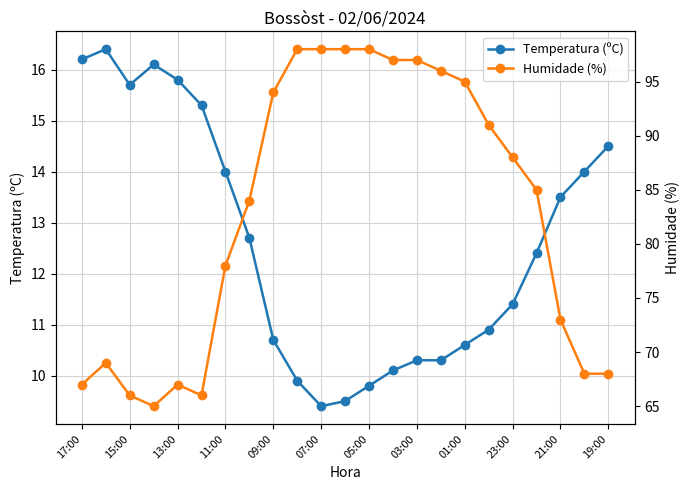

What is the label of the 22nd point from the left?

21